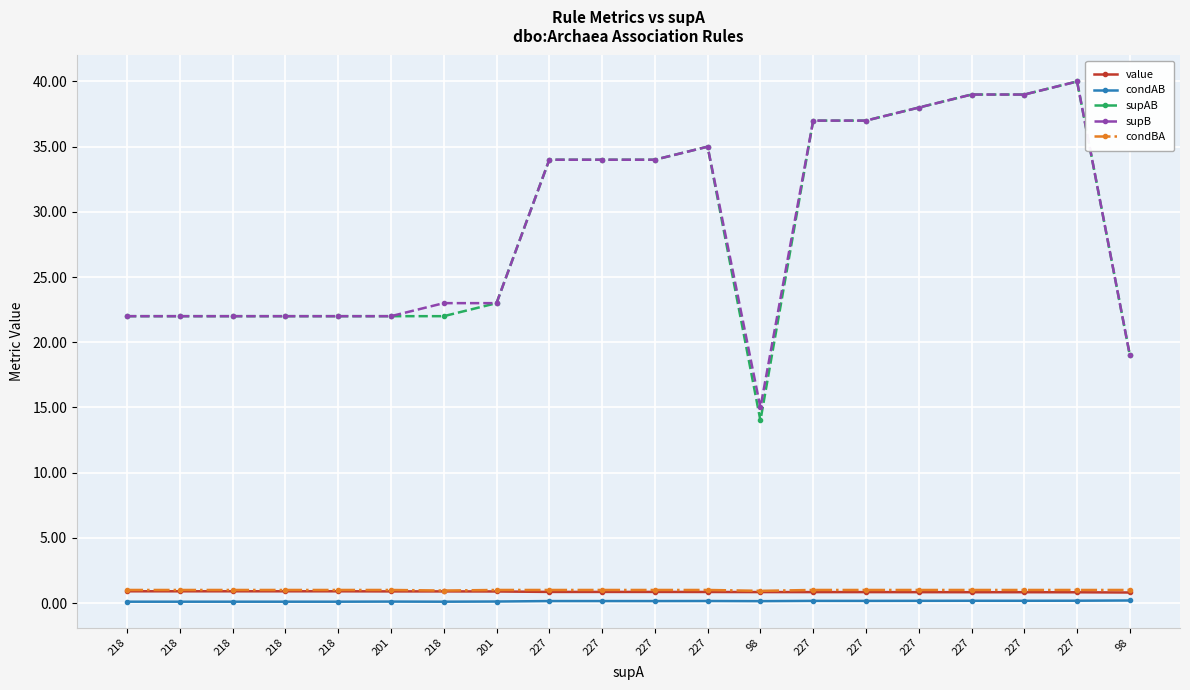

Reading right to left, extract all data points from this chart.

value: 98=0.8	227=0.8	227=0.8	227=0.8	227=0.8	227=0.8	227=0.8	98=0.8	227=0.8	227=0.9	227=0.9	227=0.9	201=0.9	218=0.9	201=0.9	218=0.9	218=0.9	218=0.9	218=0.9	218=0.9
condAB: 98=0.2	227=0.2	227=0.2	227=0.2	227=0.2	227=0.2	227=0.2	98=0.1	227=0.2	227=0.1	227=0.1	227=0.1	201=0.1	218=0.1	201=0.1	218=0.1	218=0.1	218=0.1	218=0.1	218=0.1
supAB: 98=19.0	227=40.0	227=39.0	227=39.0	227=38.0	227=37.0	227=37.0	98=14.0	227=35.0	227=34.0	227=34.0	227=34.0	201=23.0	218=22.0	201=22.0	218=22.0	218=22.0	218=22.0	218=22.0	218=22.0
supB: 98=19.0	227=40.0	227=39.0	227=39.0	227=38.0	227=37.0	227=37.0	98=15.0	227=35.0	227=34.0	227=34.0	227=34.0	201=23.0	218=23.0	201=22.0	218=22.0	218=22.0	218=22.0	218=22.0	218=22.0
condBA: 98=1.0	227=1.0	227=1.0	227=1.0	227=1.0	227=1.0	227=1.0	98=0.9	227=1.0	227=1.0	227=1.0	227=1.0	201=1.0	218=1.0	201=1.0	218=1.0	218=1.0	218=1.0	218=1.0	218=1.0